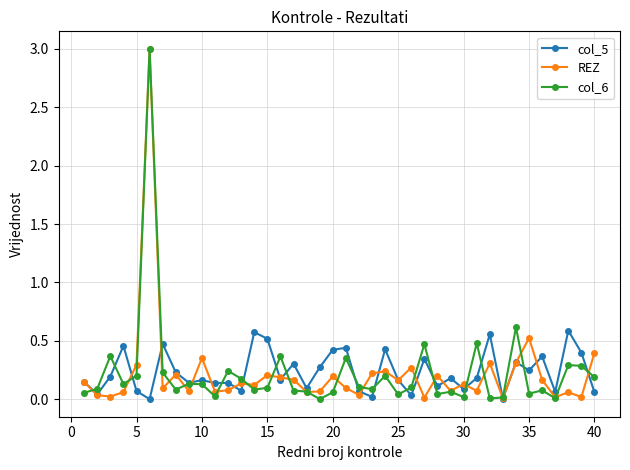

True or false: REZ has more than 1 interior local peaks.

True